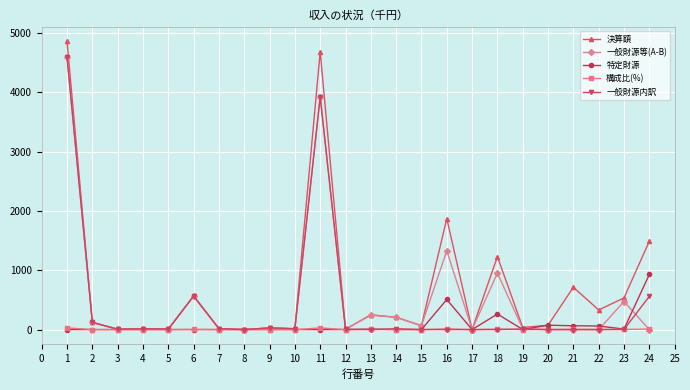

Which series has the largest total across all categories?

決算額